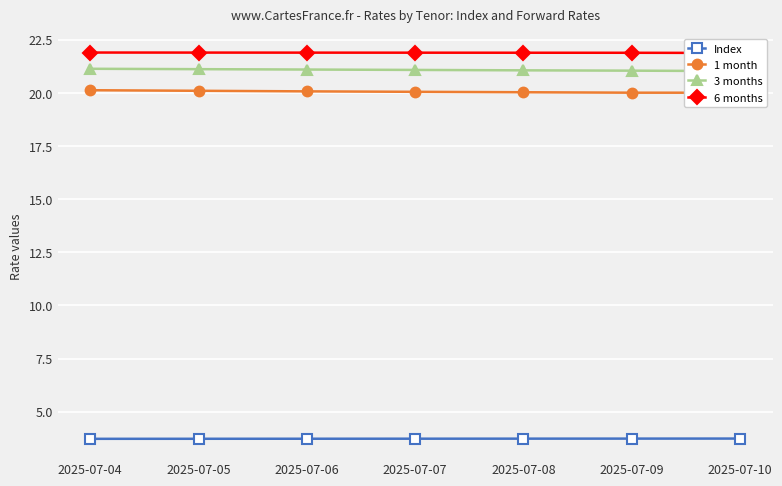

What is the average value of the 6 months series?

21.9